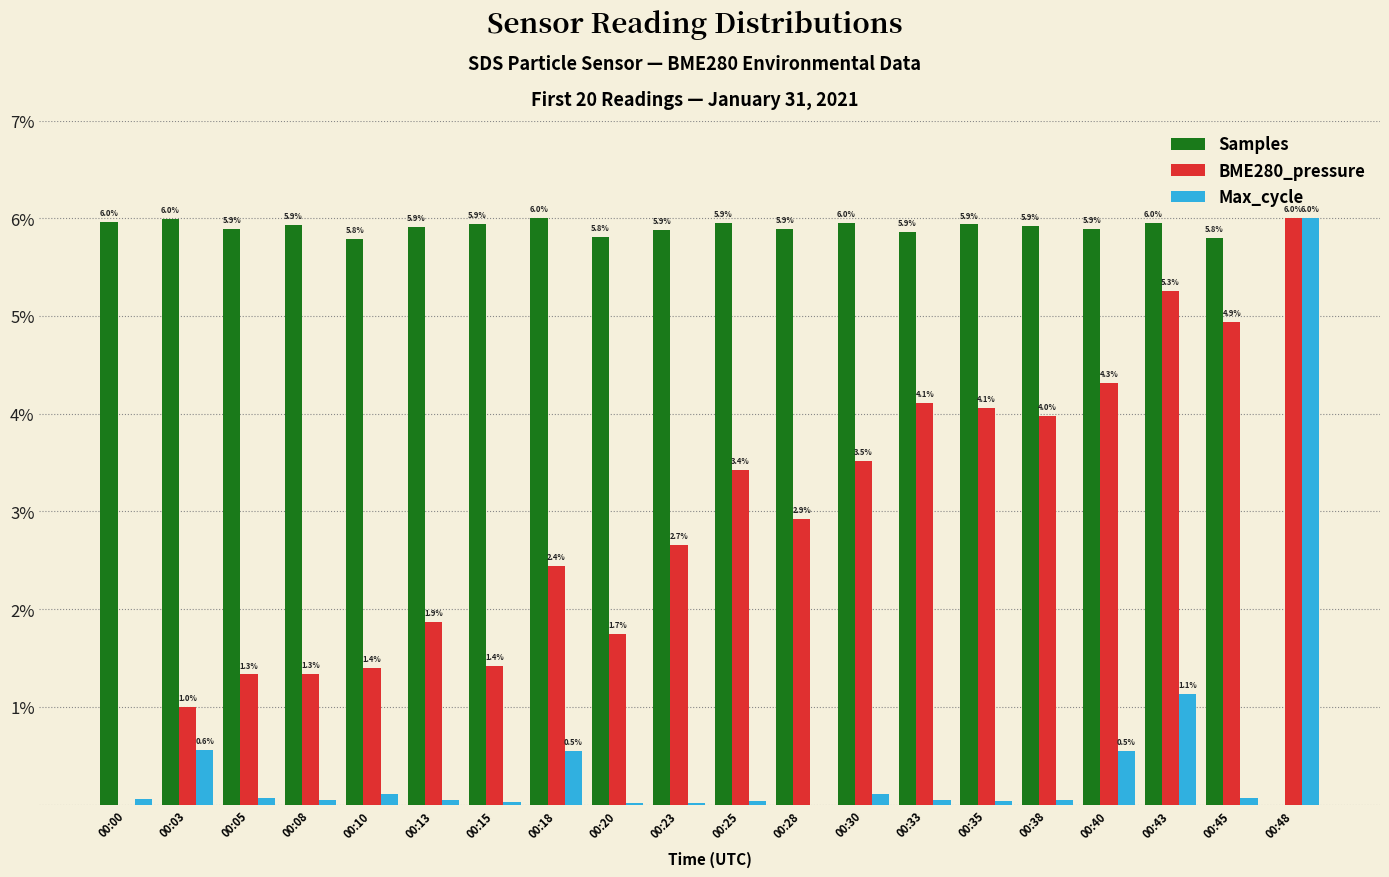

How many values in the BME280_pressure series exceed 2?

12